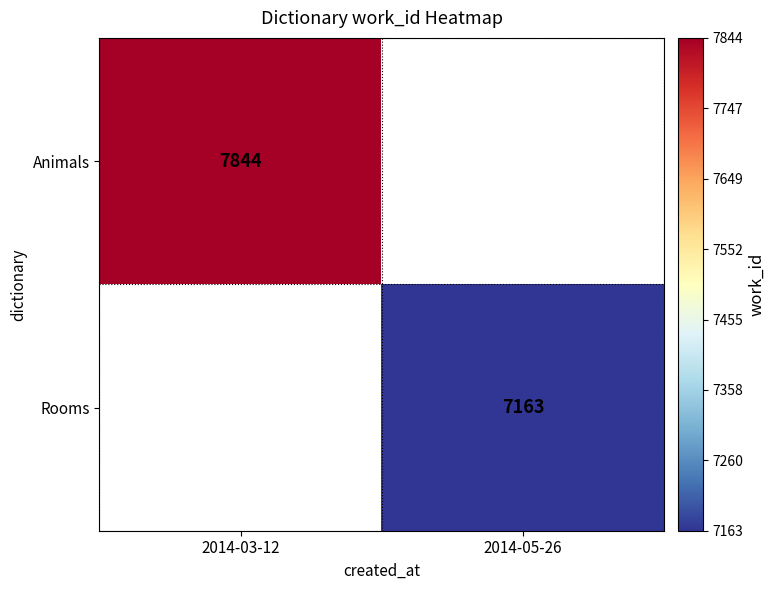

What is the minimum value shown in the chart?

7163.0